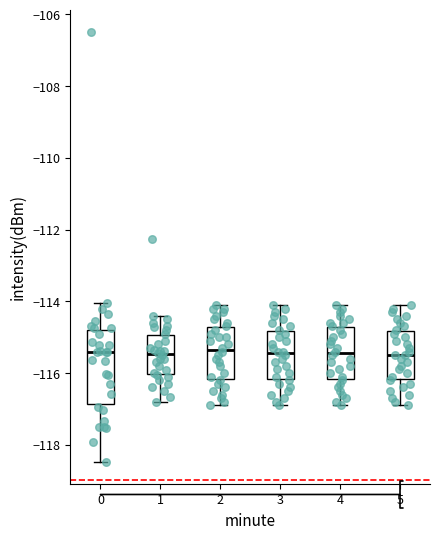

Reading left to right, read every box against the y-axis: the position of its median line, the range the box covers, and the ends of its whiskers. The values are not printed on the chart, so give them approximately, as read against the axis.

0: median -115.4, box -116.8 to -114.8, whiskers -118.4 to -114.0
1: median -115.4, box -116.0 to -115.0, whiskers -116.8 to -114.4
2: median -115.4, box -116.2 to -114.8, whiskers -116.8 to -114.0
3: median -115.4, box -116.2 to -114.8, whiskers -116.8 to -114.0
4: median -115.4, box -116.2 to -114.8, whiskers -116.8 to -114.0
5: median -115.4, box -116.2 to -114.8, whiskers -116.8 to -114.0